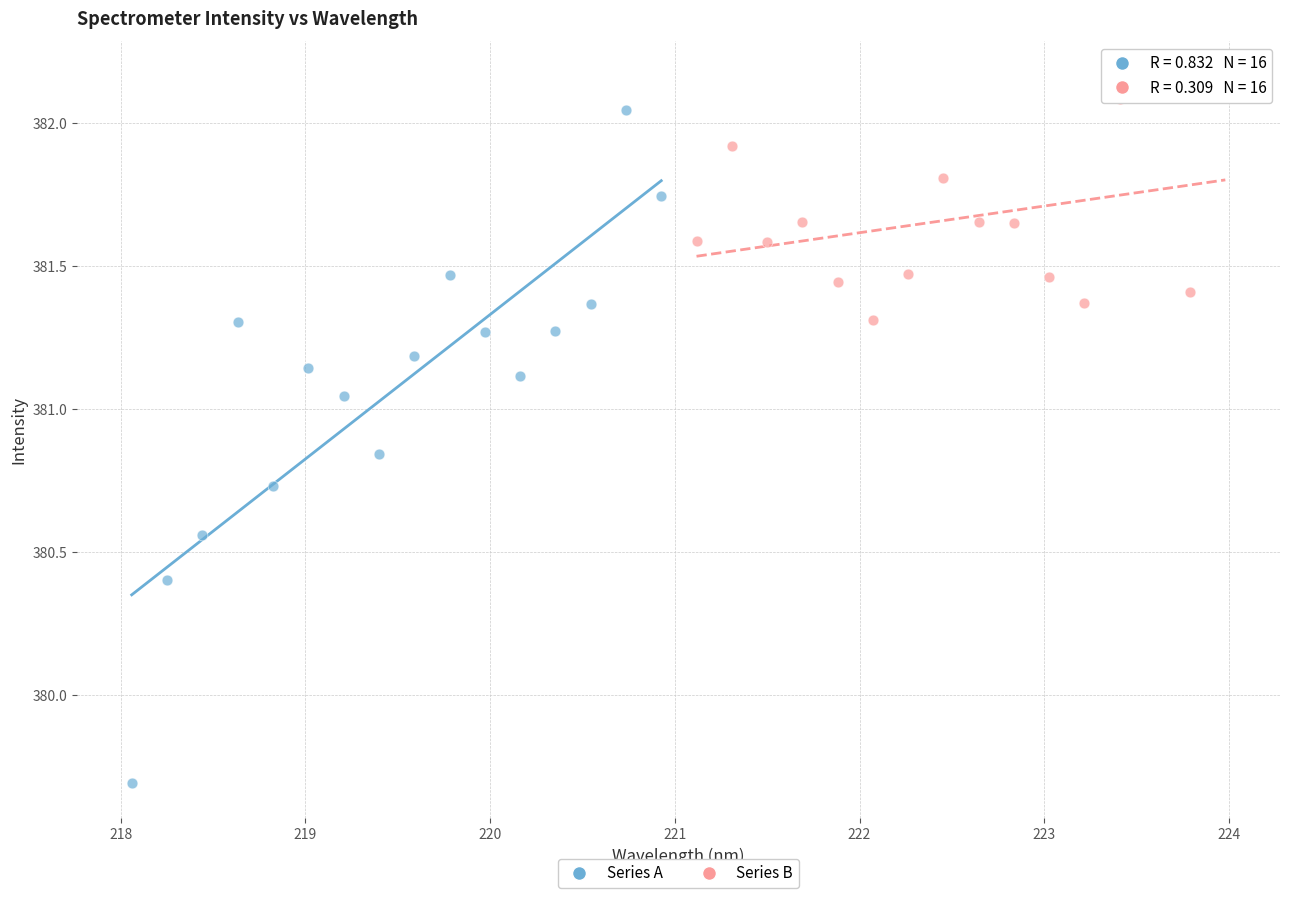

Which series has the widest spread of Y values?

Series A